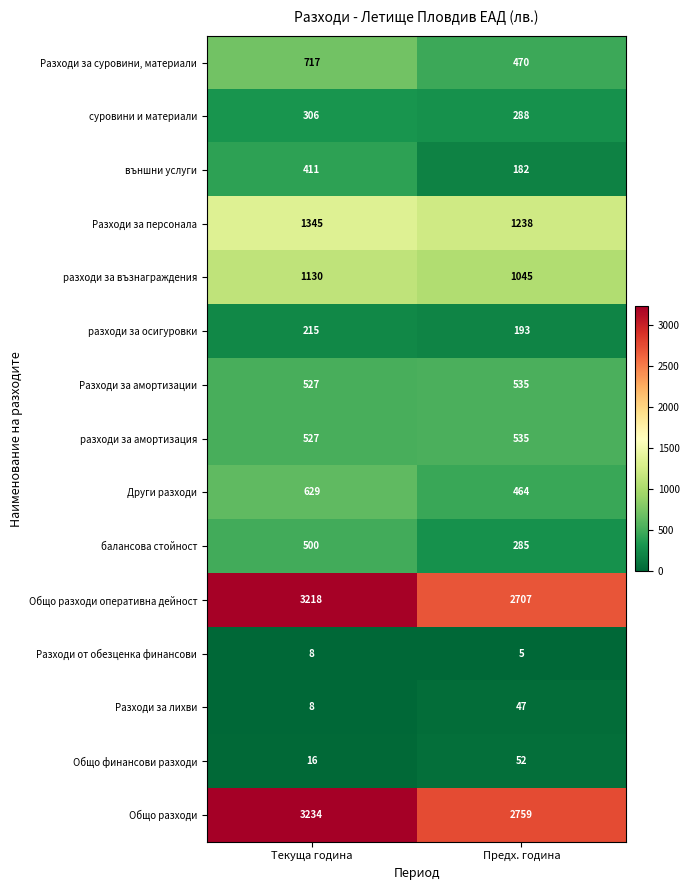

At which category is the sum across all series the highest?

Текуща година